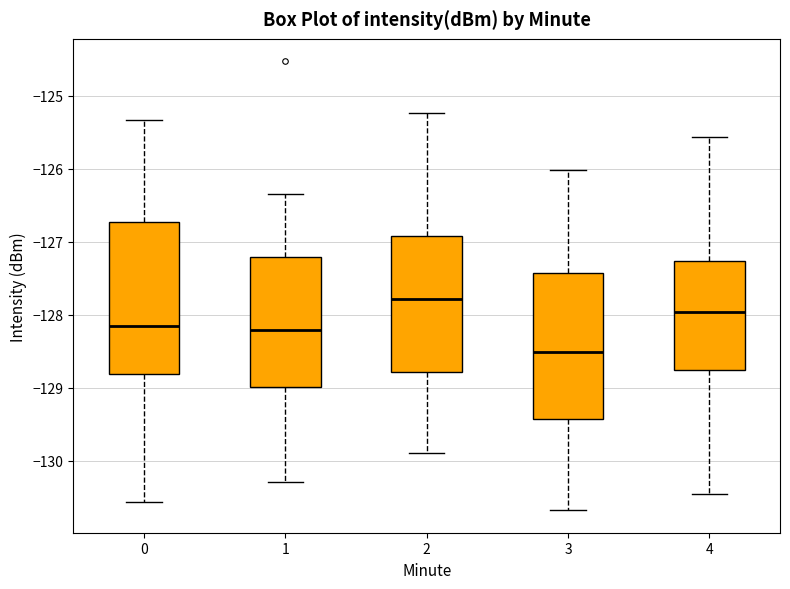

Which box has the lowest median line?

3